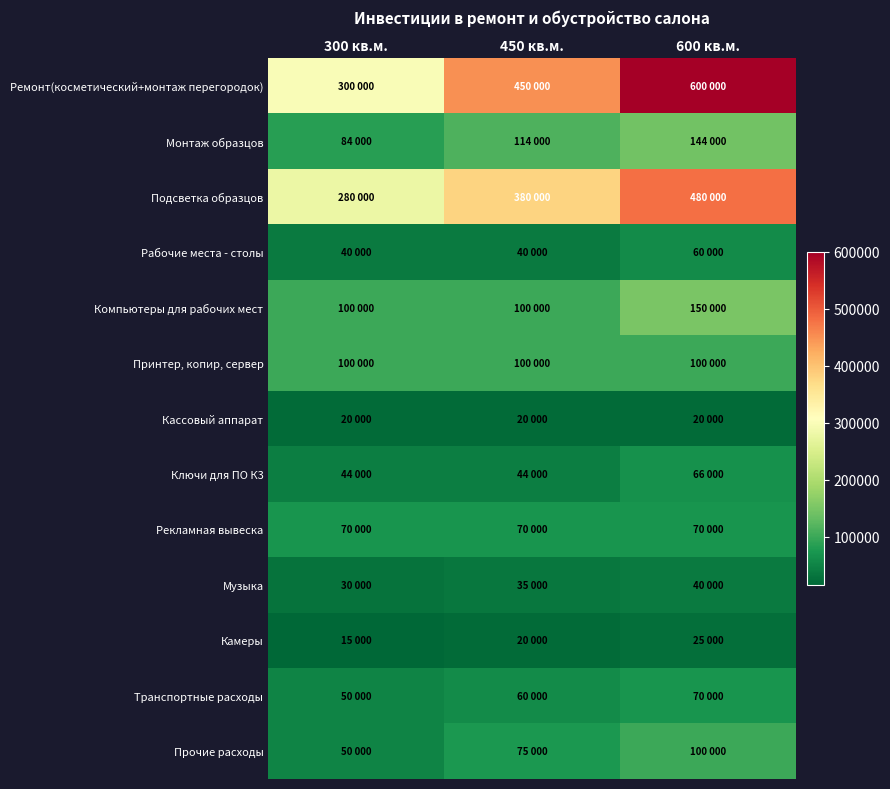

Rank the series at 300 кв.м. from highest to lowest value.

Ремонт(косметический+монтаж перегородок), Подсветка образцов, Компьютеры для рабочих мест, Принтер, копир, сервер, Монтаж образцов, Рекламная вывеска, Транспортные расходы, Прочие расходы, Ключи для ПО К3, Рабочие места - столы, Музыка, Кассовый аппарат, Камеры